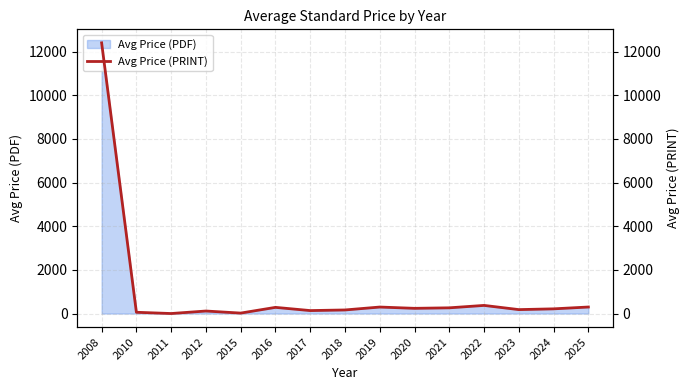

How many interior local peaks (higher than both neighbors) does the data have?

4